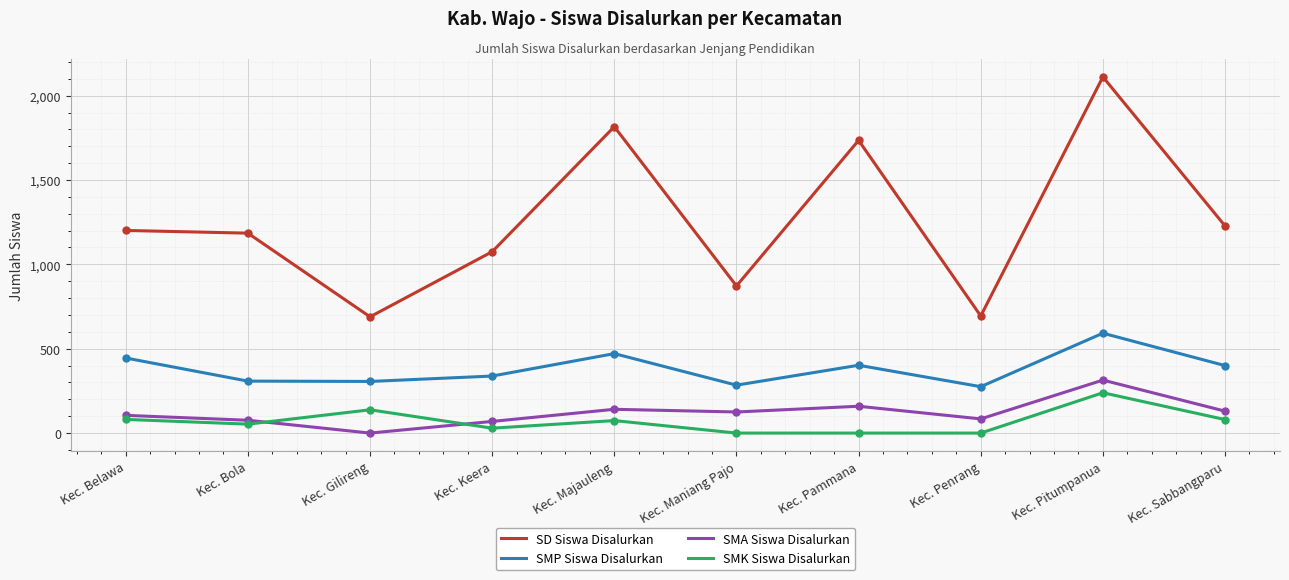

True or false: SMP Siswa Disalurkan and SMK Siswa Disalurkan cross at least once.

False